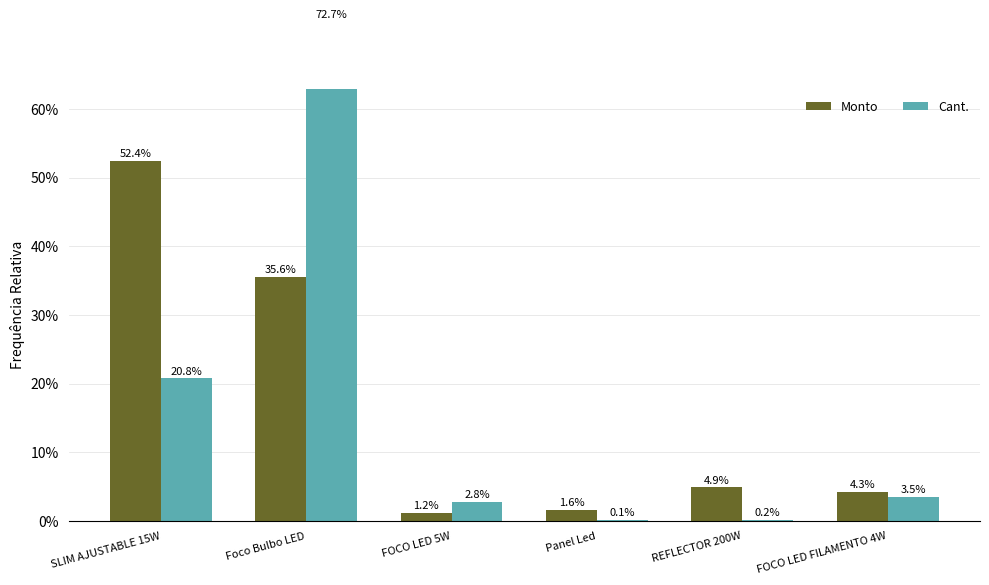

Reading left to right, what are all the values shown in this chart?

Monto: 52.4	35.6	1.2	1.6	4.9	4.3
Cant.: 20.8	72.7	2.8	0.1	0.2	3.5